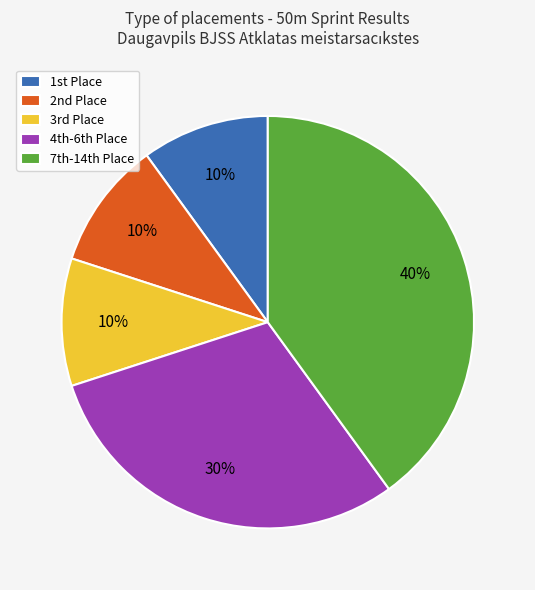

To the nearest percent, what is the difference between the largest and smallest slice percentages?

30%